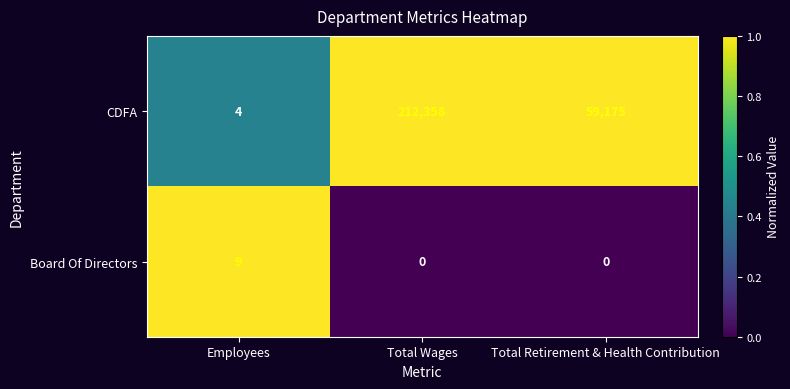

Rank the series at Total Retirement & Health Contribution from lowest to highest value.

Board Of Directors, CDFA